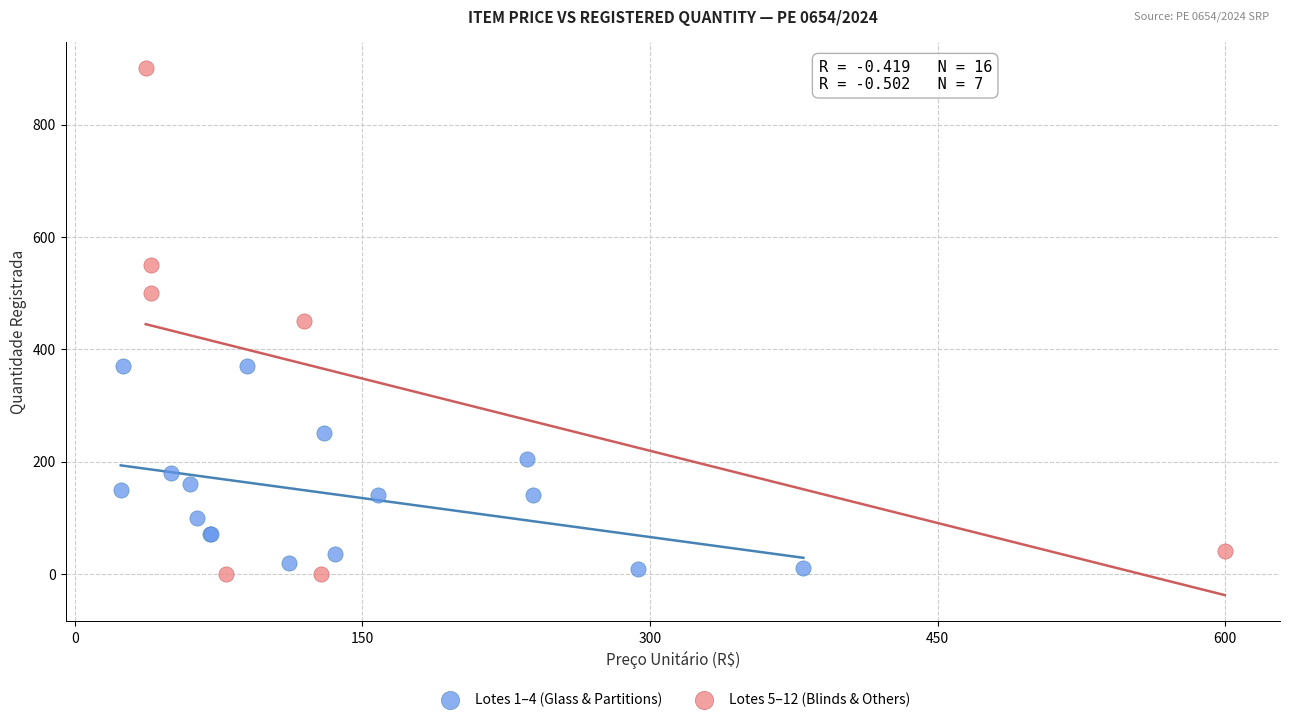

Which series has the largest Y range (max minus min)?

Lotes 5–12 (Blinds & Others)